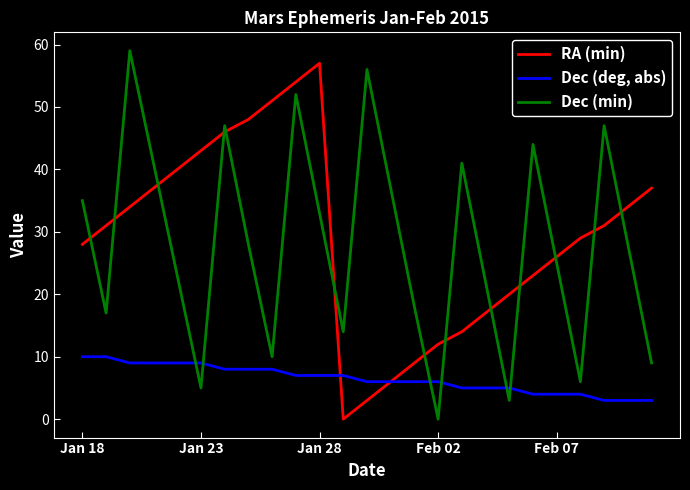

List the series in order of their peak value, lowest first.

Dec (deg, abs), RA (min), Dec (min)